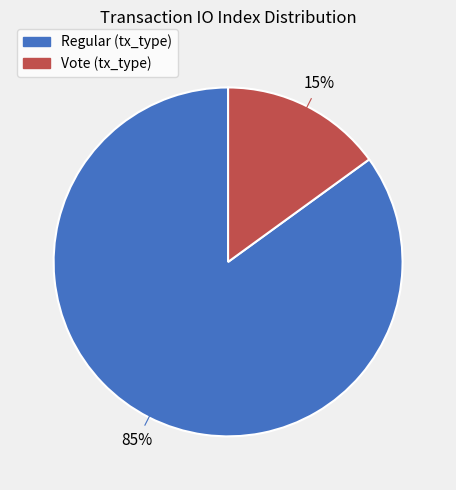

Does any single category account for the majority?

Yes